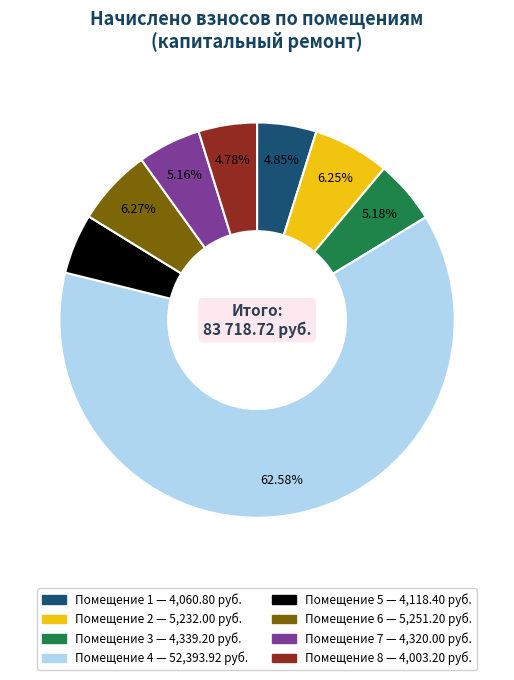

Is there a majority slice in this chart?

Yes